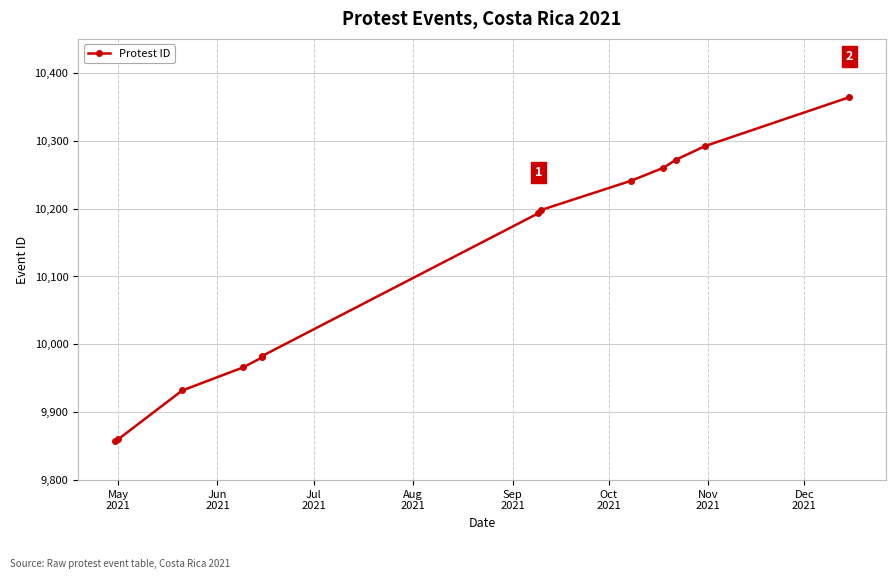

Does the chart display data point markers on the line(s)?

Yes